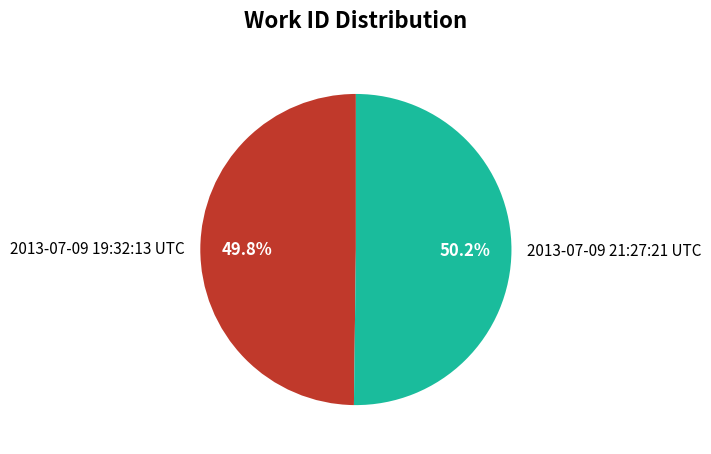

Do 2013-07-09 21:27:21 UTC and 2013-07-09 19:32:13 UTC together represent more than half of the pie?

Yes